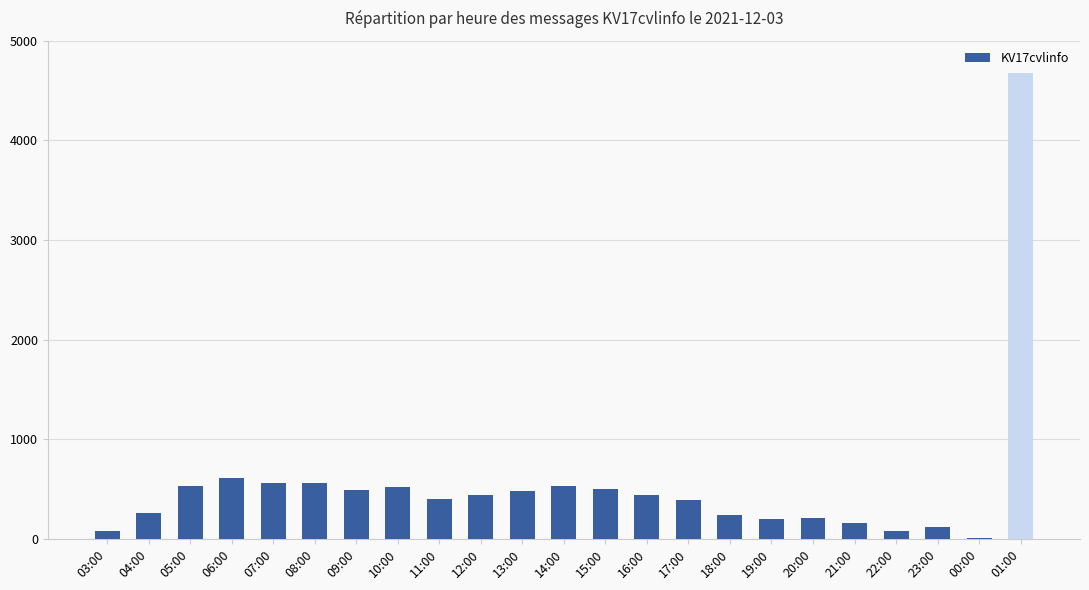

What is the average value?

544